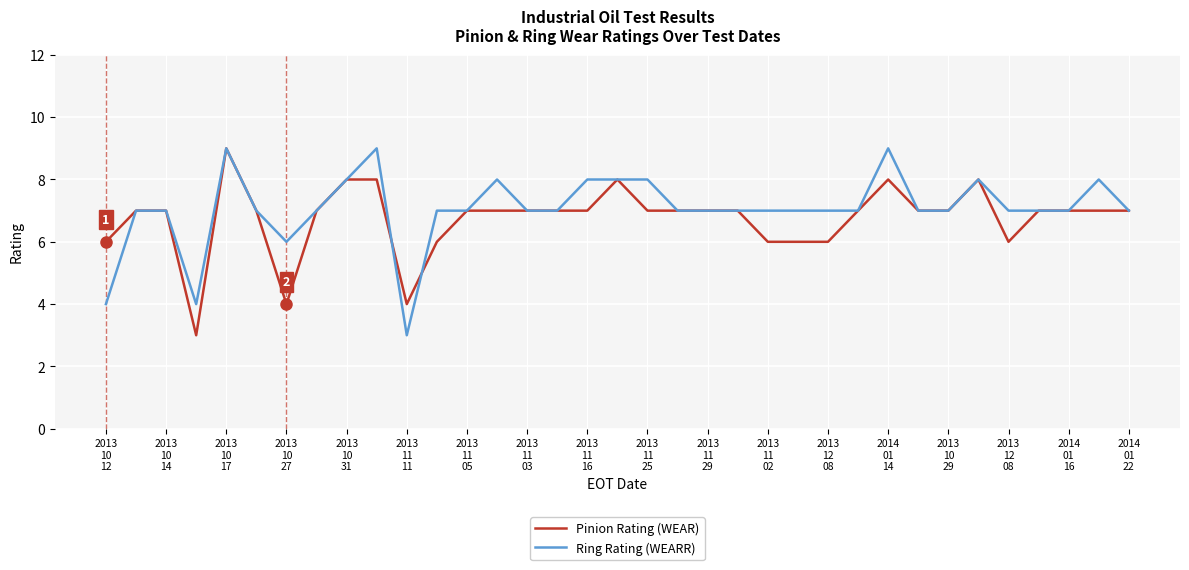

What is the smallest value displayed?

3